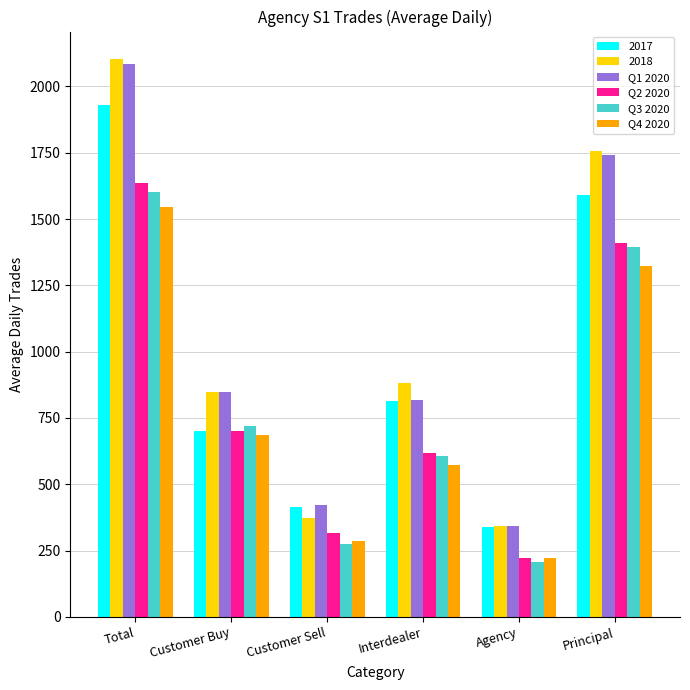

How many values in the Q2 2020 series exceed 699?

3